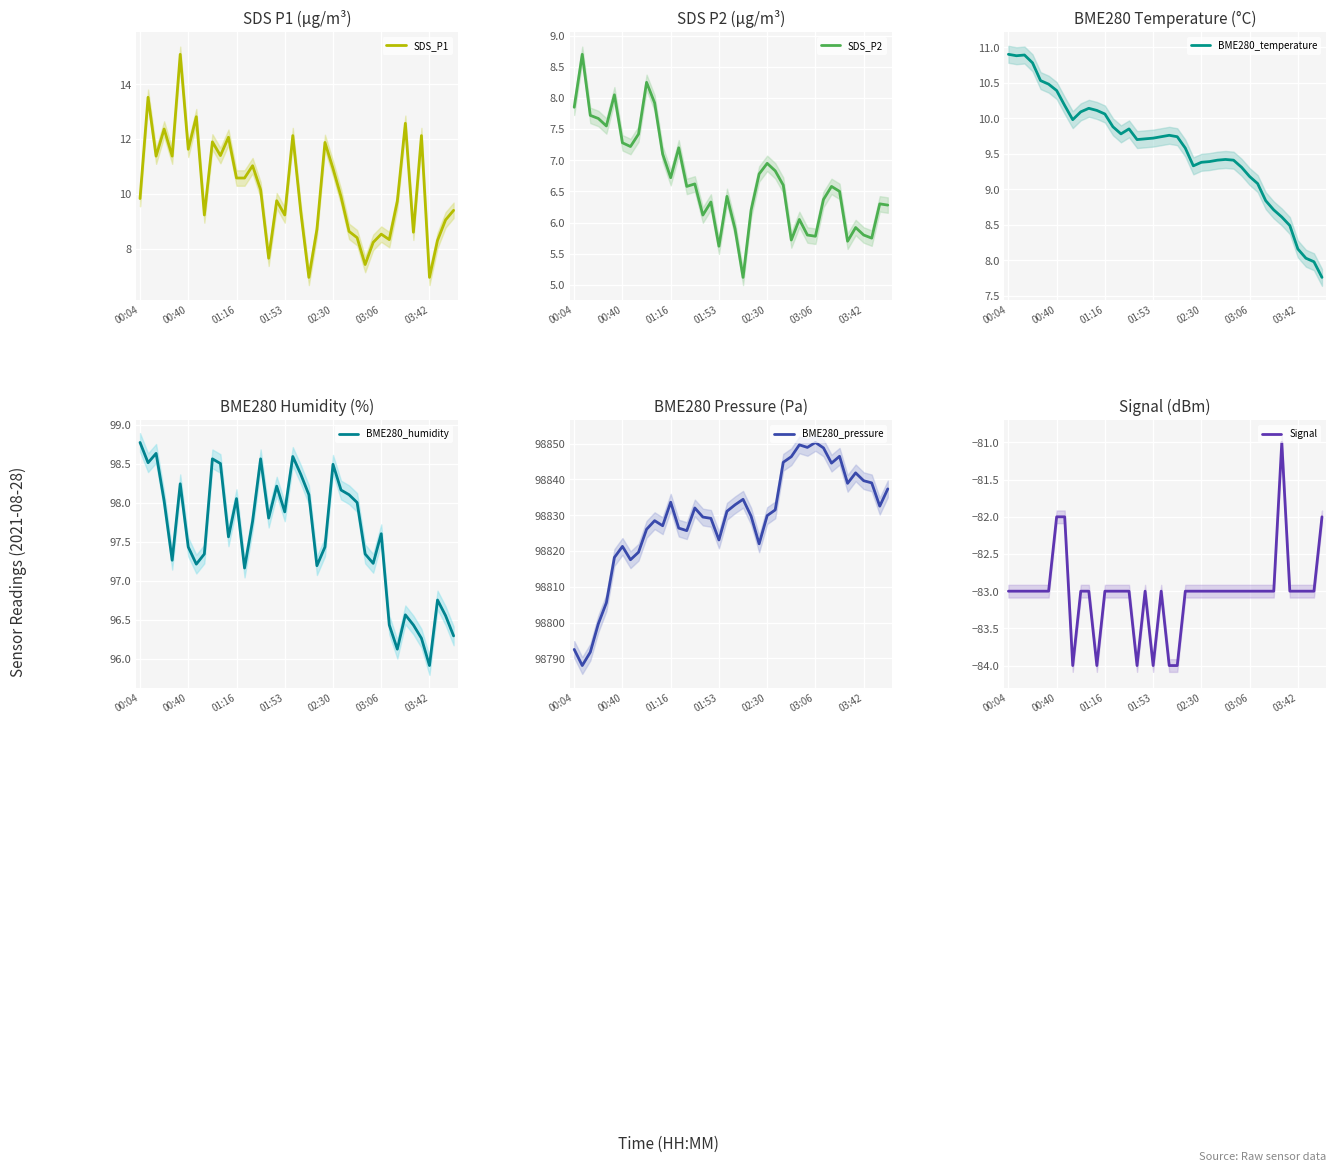

Between 32 and 37, which series saw the biggest shift?

BME280_pressure